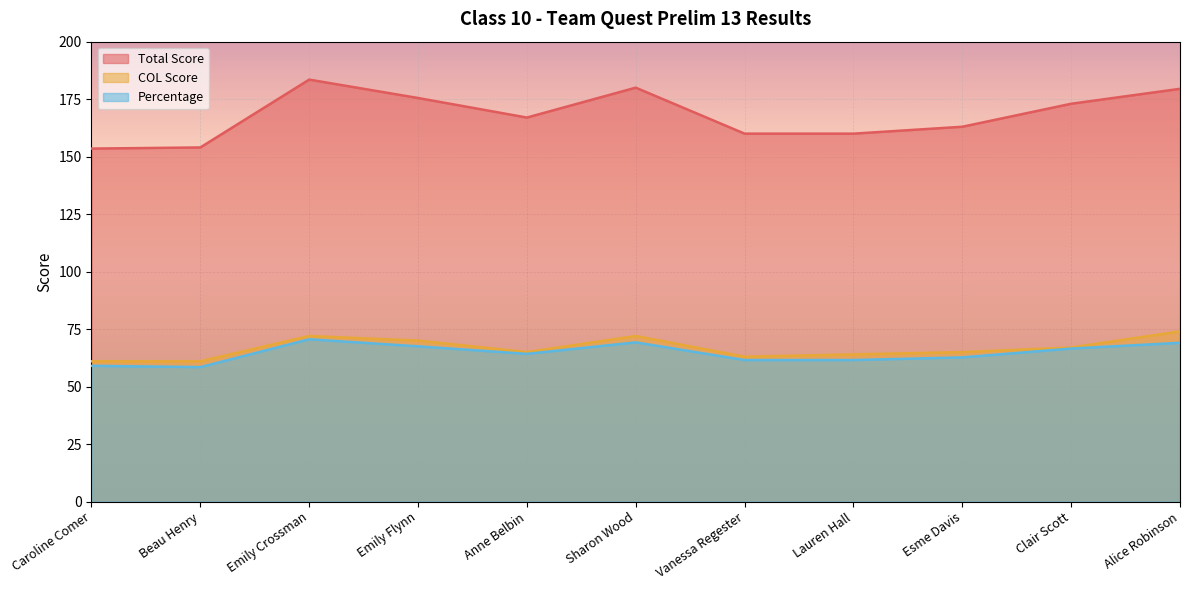

What is the label of the 7th point from the right?

Anne Belbin